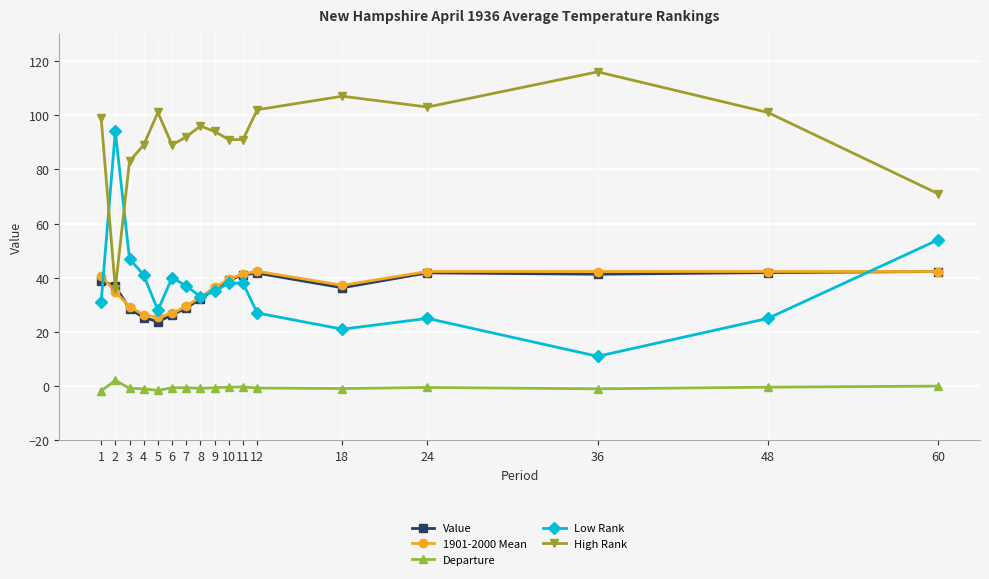

What is the average value of the Departure series?

-0.6